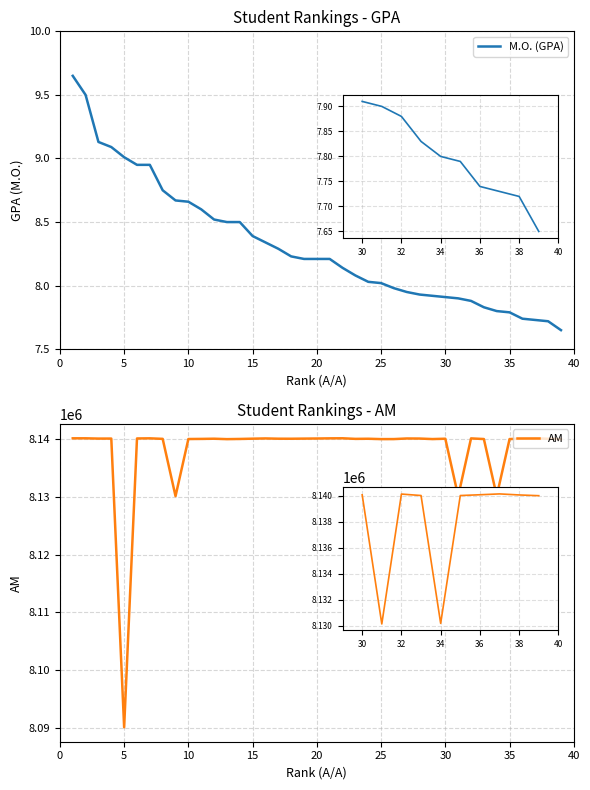

List the series in order of their peak value, highest first.

AM, M.O. (GPA)